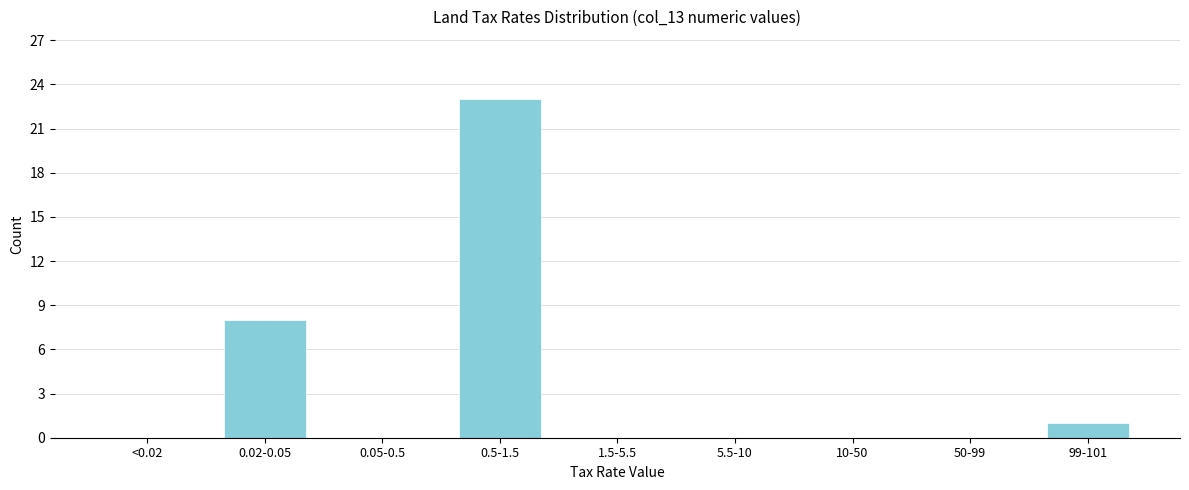

Reading left to right, list all the values displayed in this chart.

<0.02=0	0.02-0.05=8	0.05-0.5=0	0.5-1.5=23	1.5-5.5=0	5.5-10=0	10-50=0	50-99=0	99-101=1